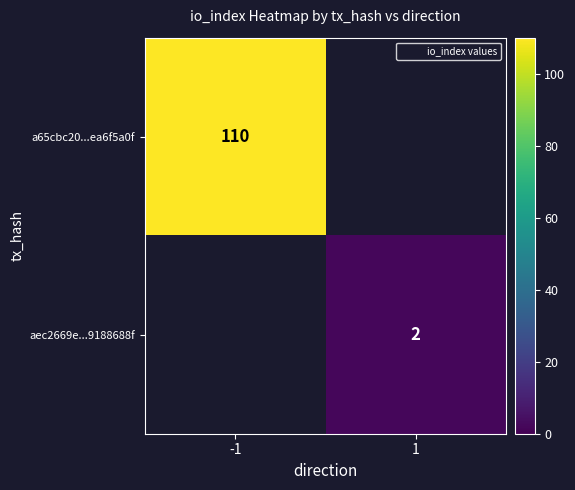

Which category has the lowest value across all series?

1